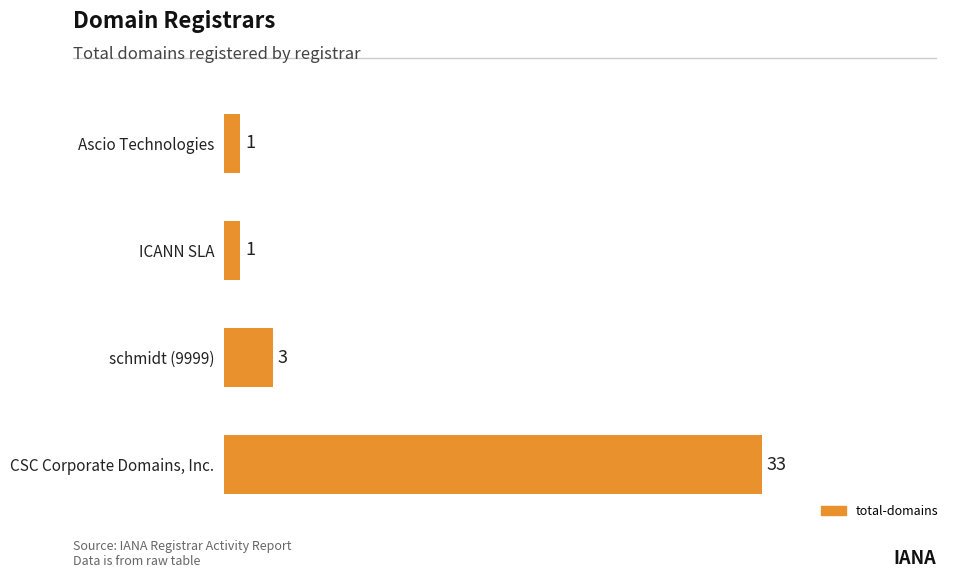

What is the difference between the maximum and minimum values?

32